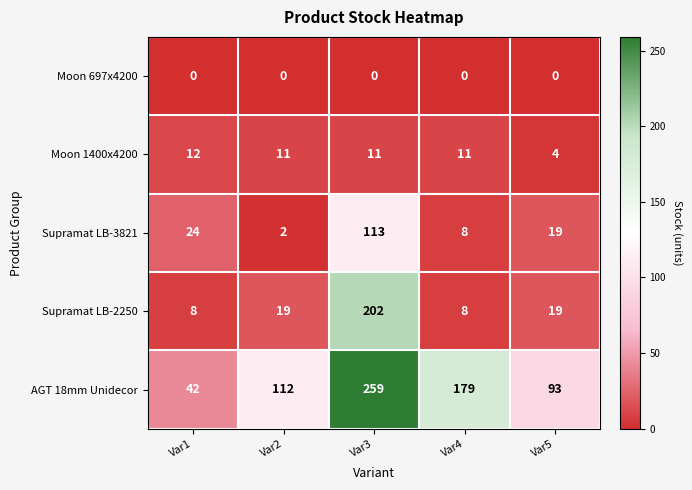

Reading right to left, list all the values displayed in this chart.

Moon 697x4200: 0	0	0	0	0
Moon 1400x4200: 4	11	11	11	12
Supramat LB-3821: 19	8	113	2	24
Supramat LB-2250: 19	8	202	19	8
AGT 18mm Unidecor: 93	179	259	112	42